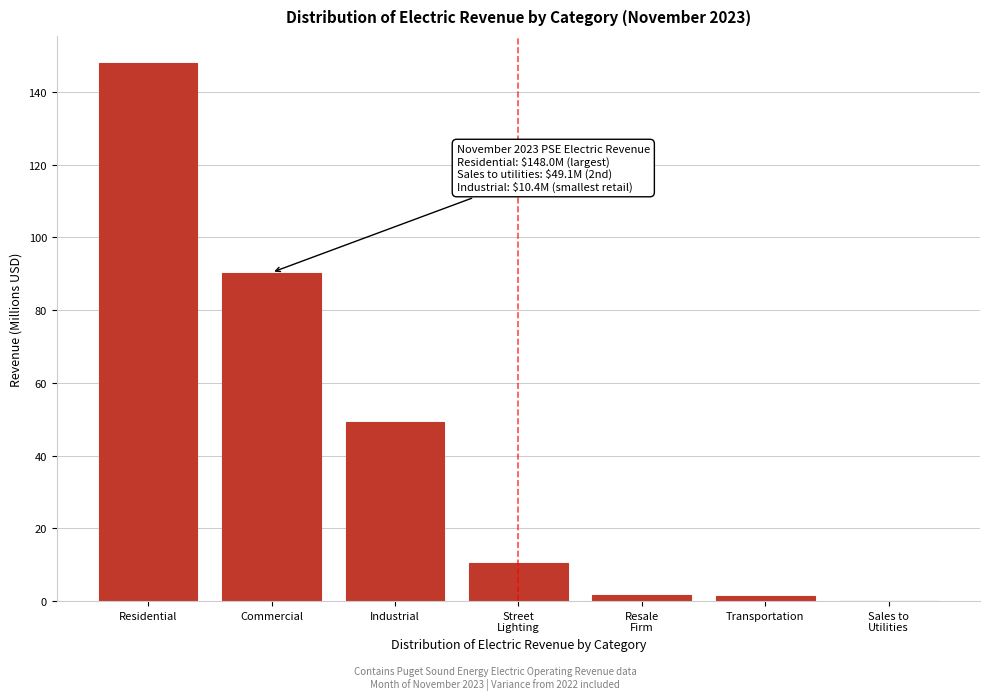

What is the greatest value displayed?

148.0